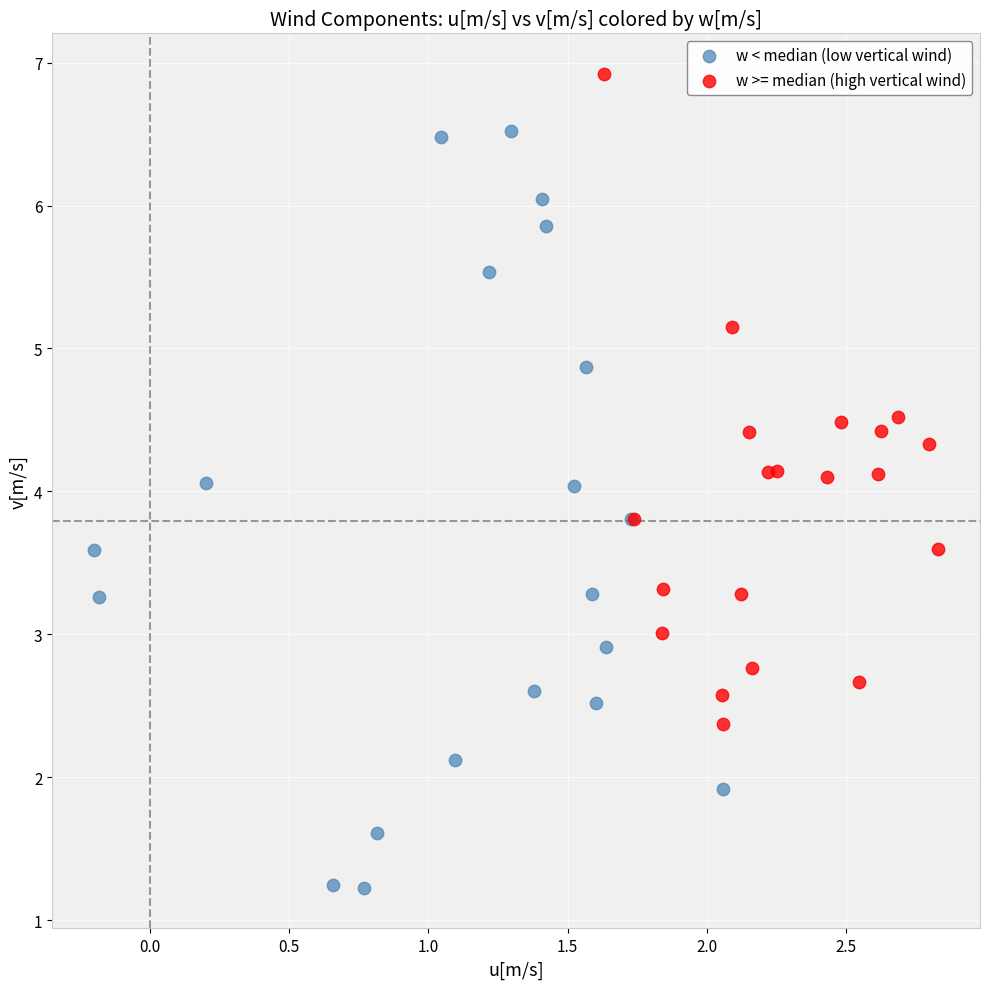

Which series reaches the minimum Y coordinate?

w < median (low vertical wind)